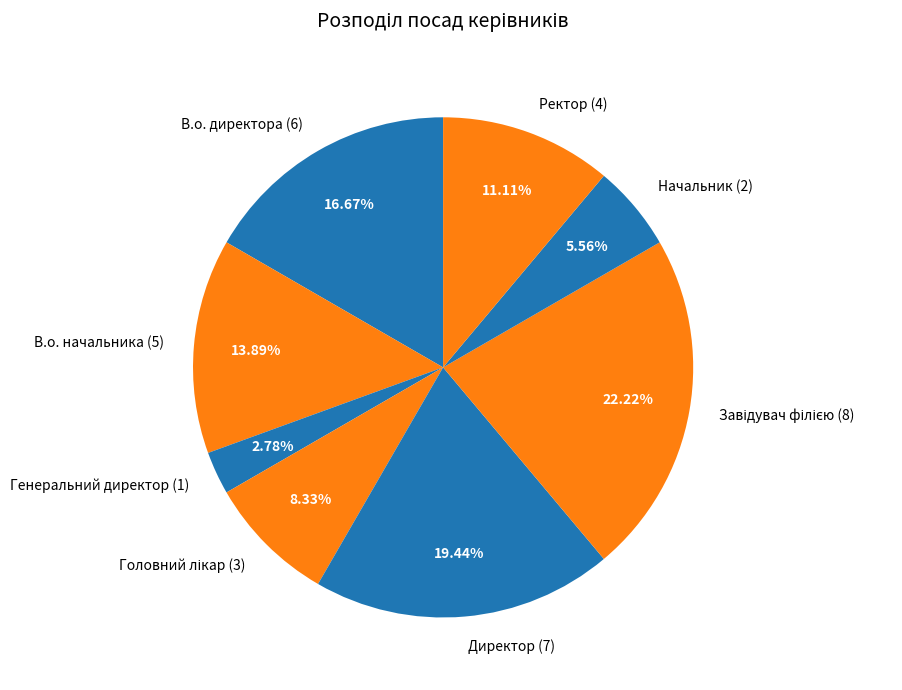

Is the sum of Директор (7) and В.о. начальника (5) greater than half?

No